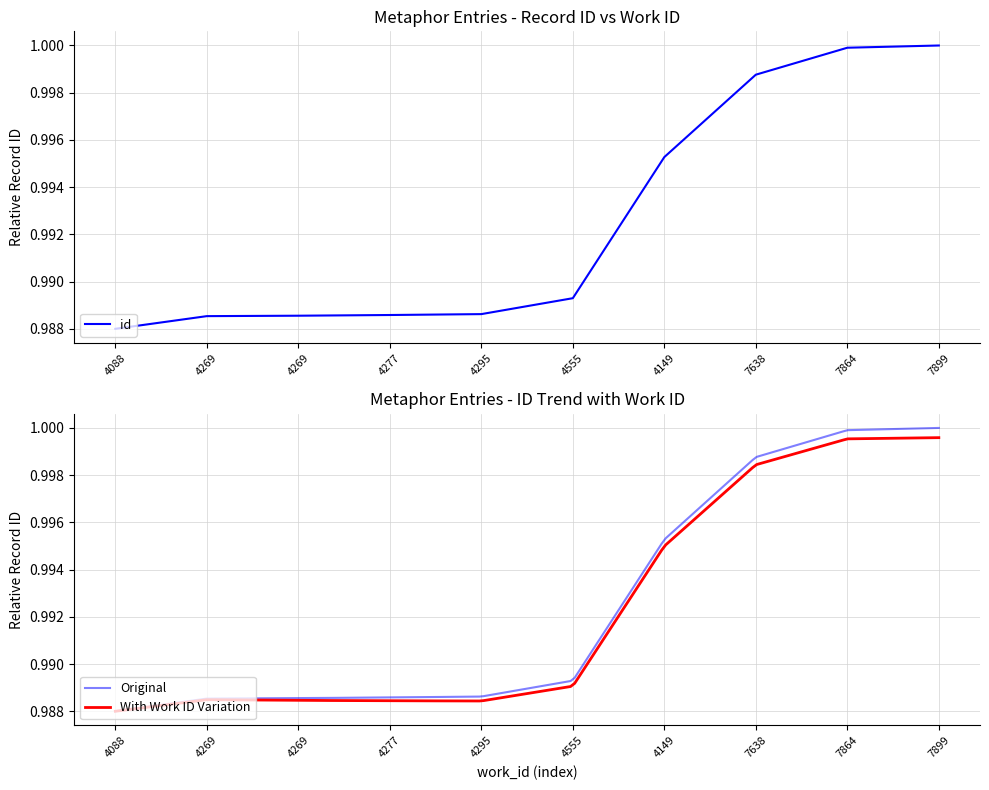

The chart shows a value of 1.0 at 4555. True or false?

True